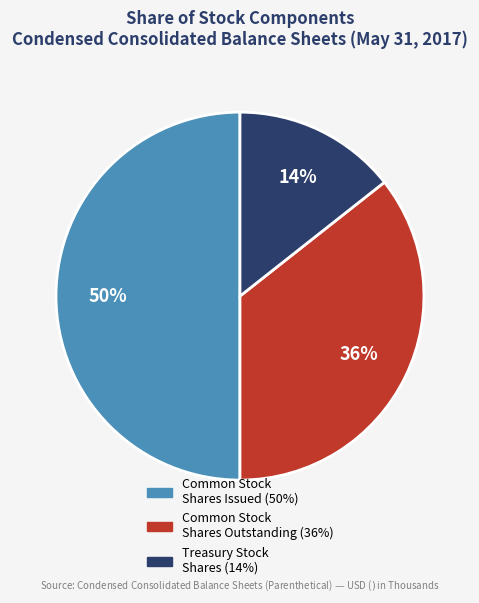

To the nearest percent, what is the average slice percentage?

33%